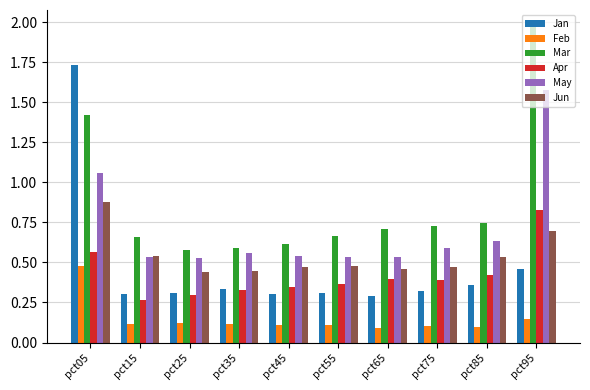

At which label does Mar reach its peak?

pct95